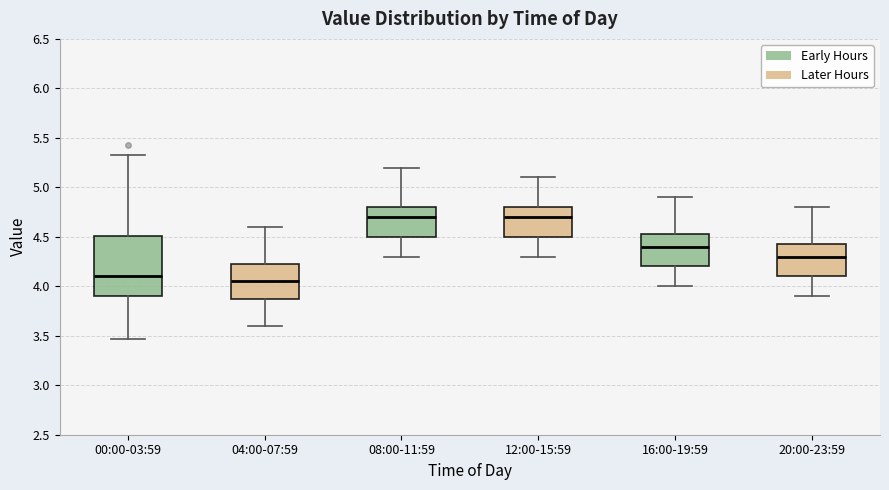

Comparing the boxes themselves (not the whiskers), which one is the tallest?

00:00-03:59